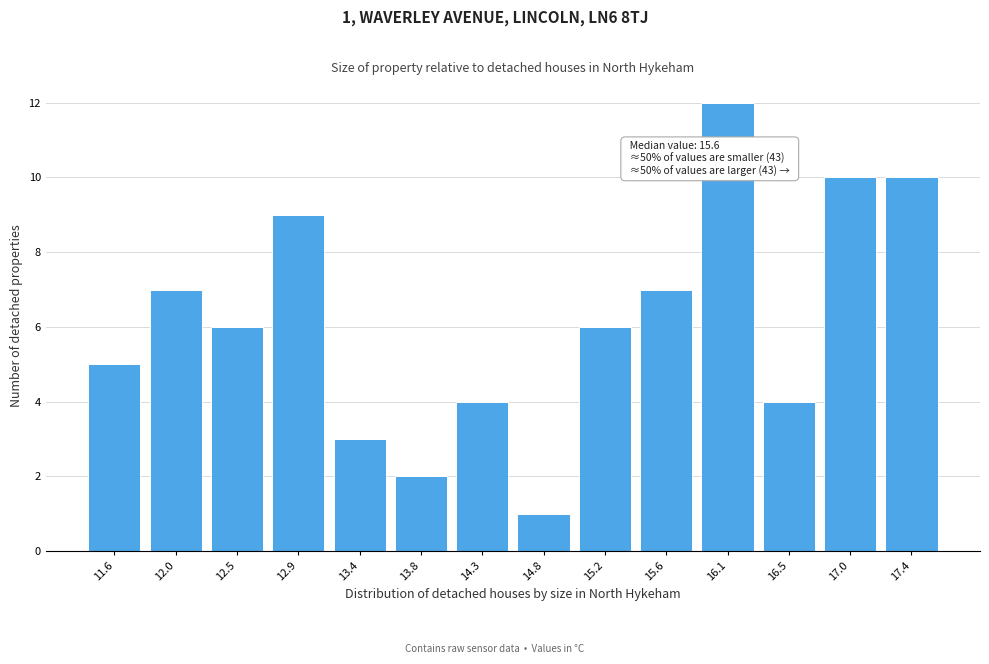

Reading left to right, what are all the values shown in this chart?

11.6=5	12.0=7	12.5=6	12.9=9	13.4=3	13.8=2	14.3=4	14.8=1	15.2=6	15.6=7	16.1=12	16.5=4	17.0=10	17.4=10